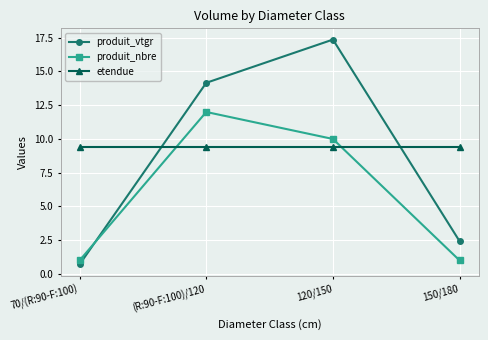

How many intersections are there between produit_vtgr and produit_nbre?

1